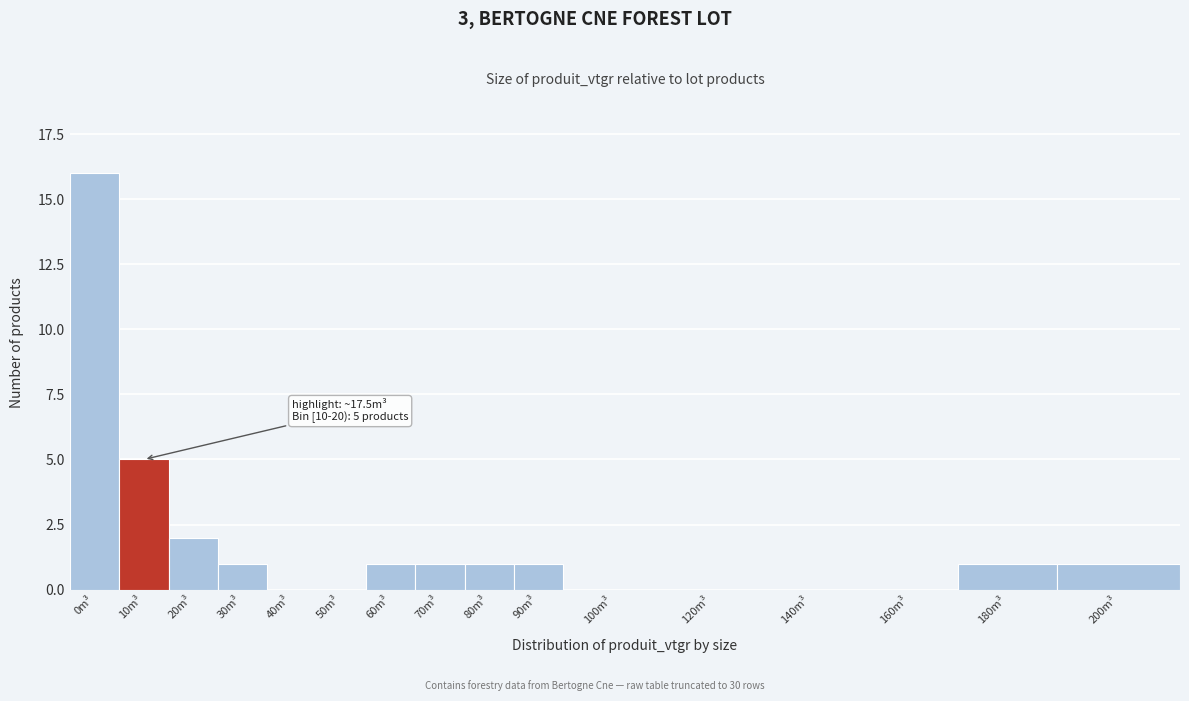

Reading left to right, extract all data points from this chart.

0m³=16	10m³=5	20m³=2	30m³=1	40m³=0	50m³=0	60m³=1	70m³=1	80m³=1	90m³=1	100m³=0	120m³=0	140m³=0	160m³=0	180m³=1	200m³=1